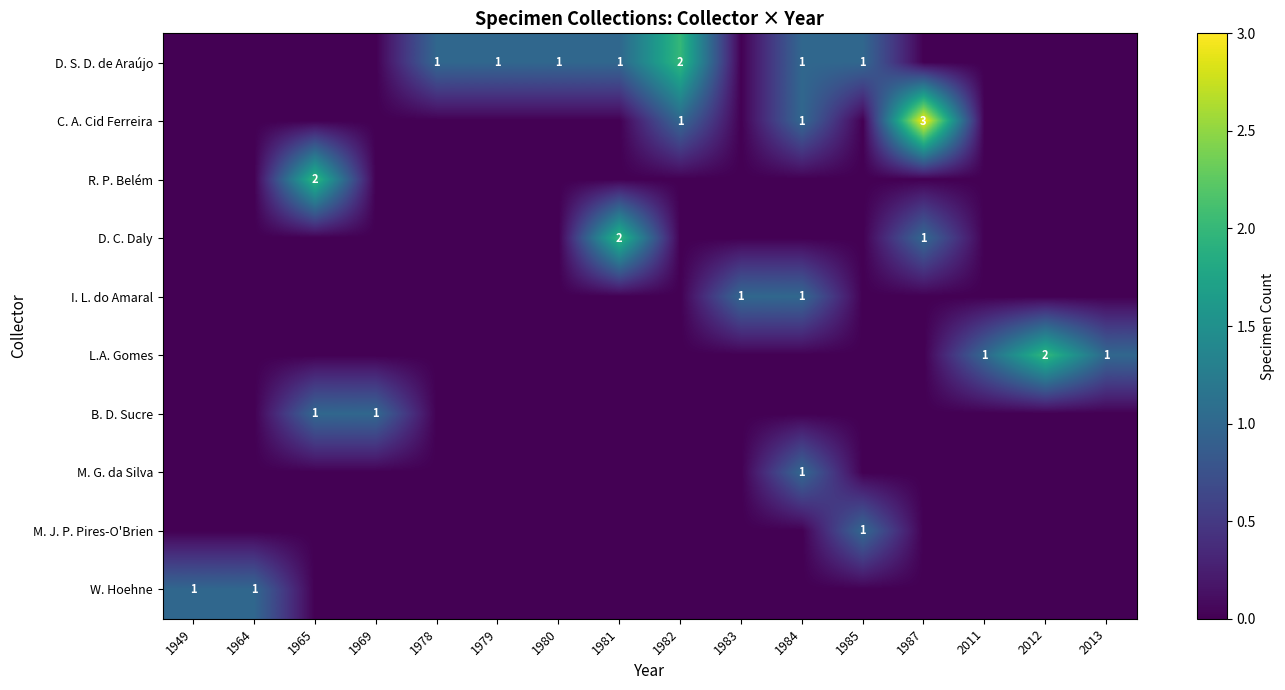

True or false: D. C. Daly has a value of 0 at 1987.

False